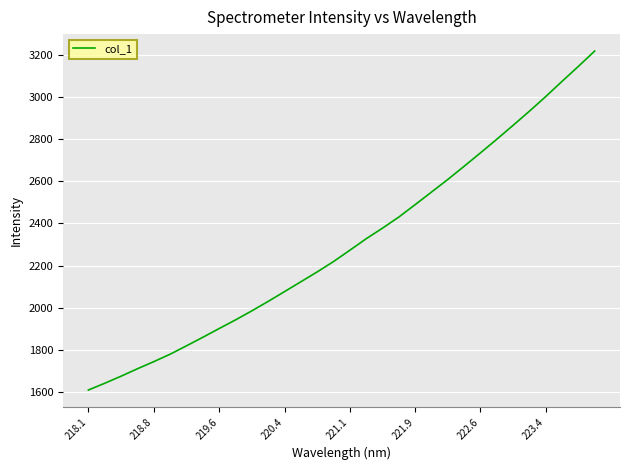

True or false: there are more than 1 points higher than both neighbors.

False